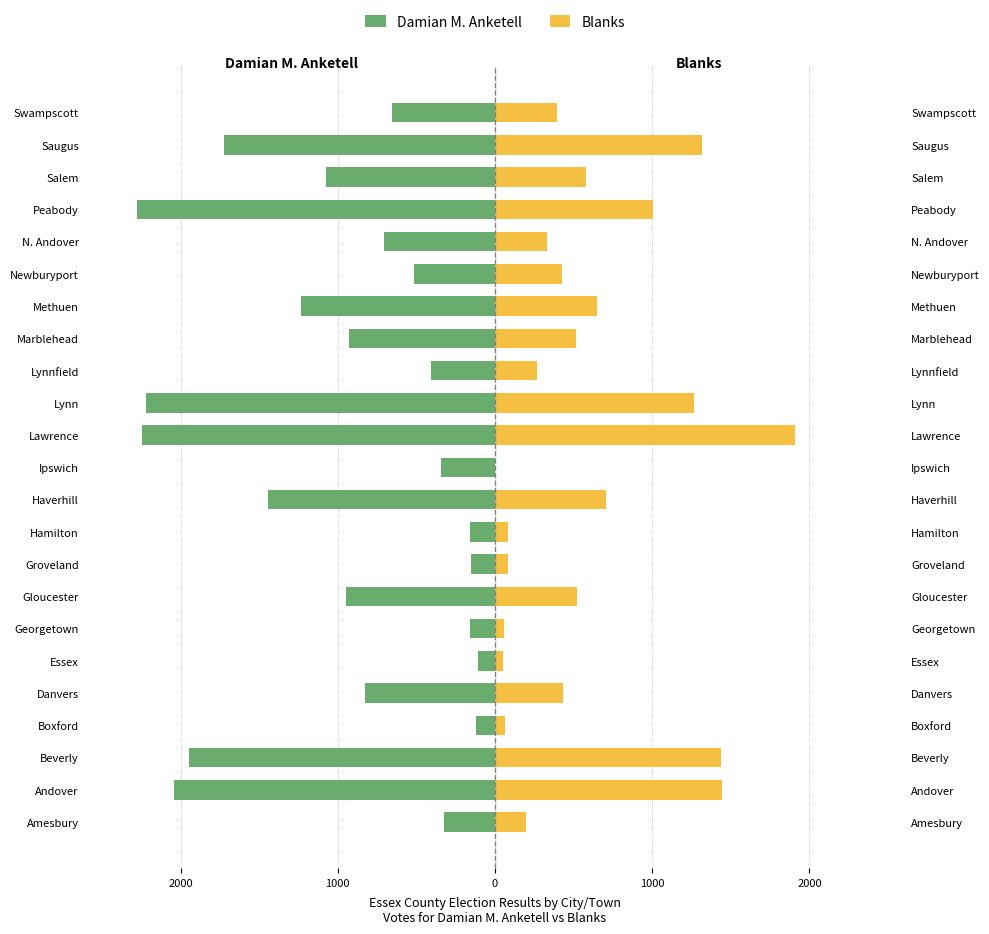

The value of Damian M. Anketell at Andover is -2042. True or false?

True